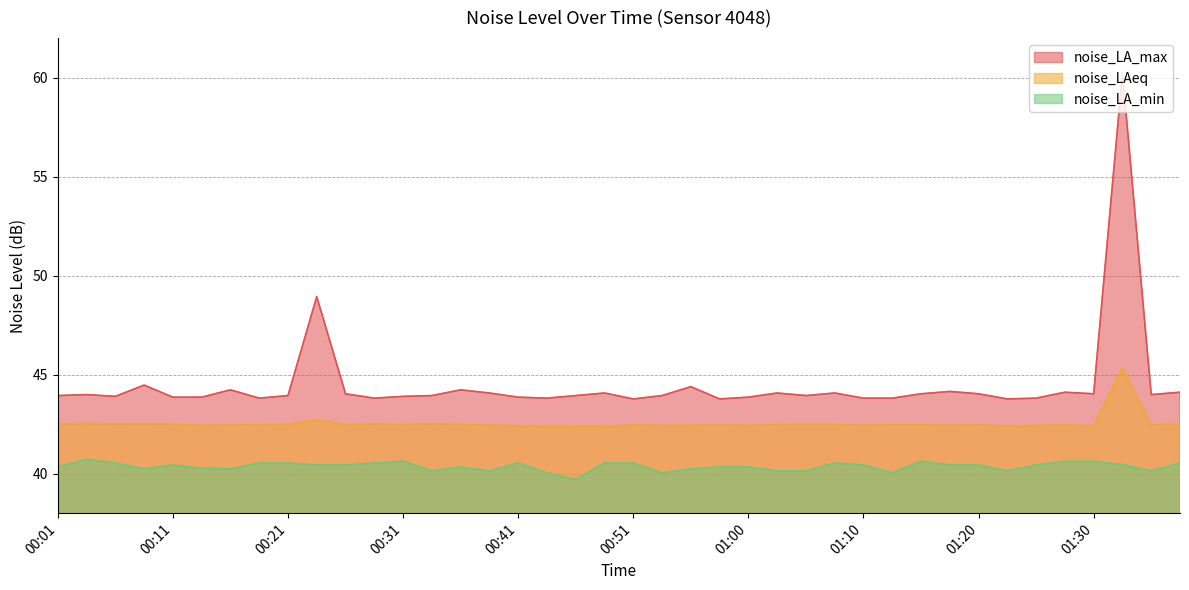

What is the average value of the noise_LAeq series?

42.5